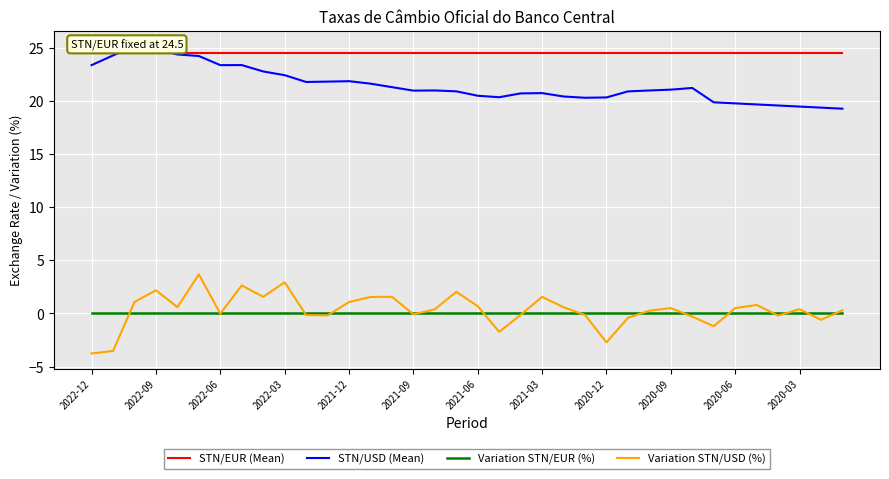

True or false: STN/USD (Mean) and Variation STN/USD (%) intersect in this chart.

False